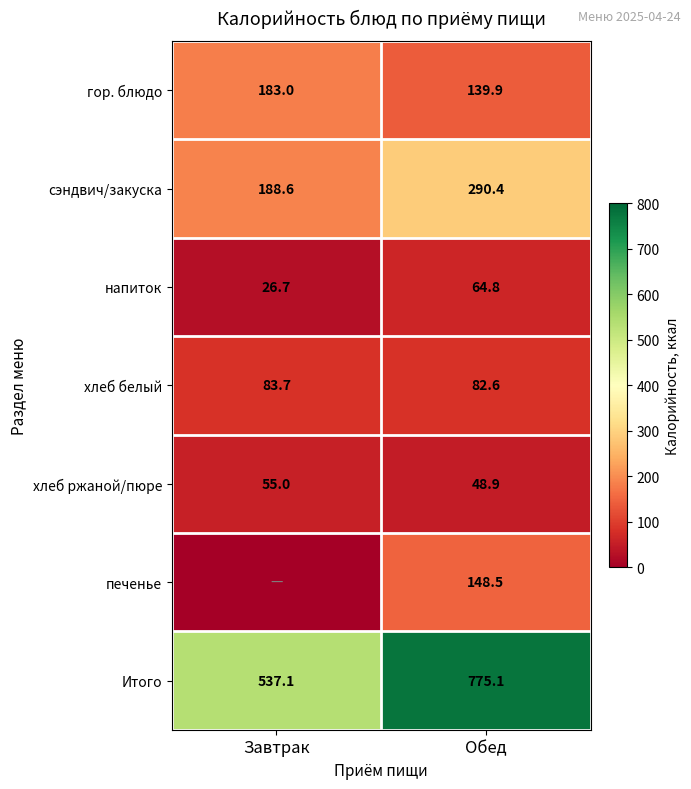

Is the value of хлеб белый at Обед greater than the value of напиток at Завтрак?

Yes